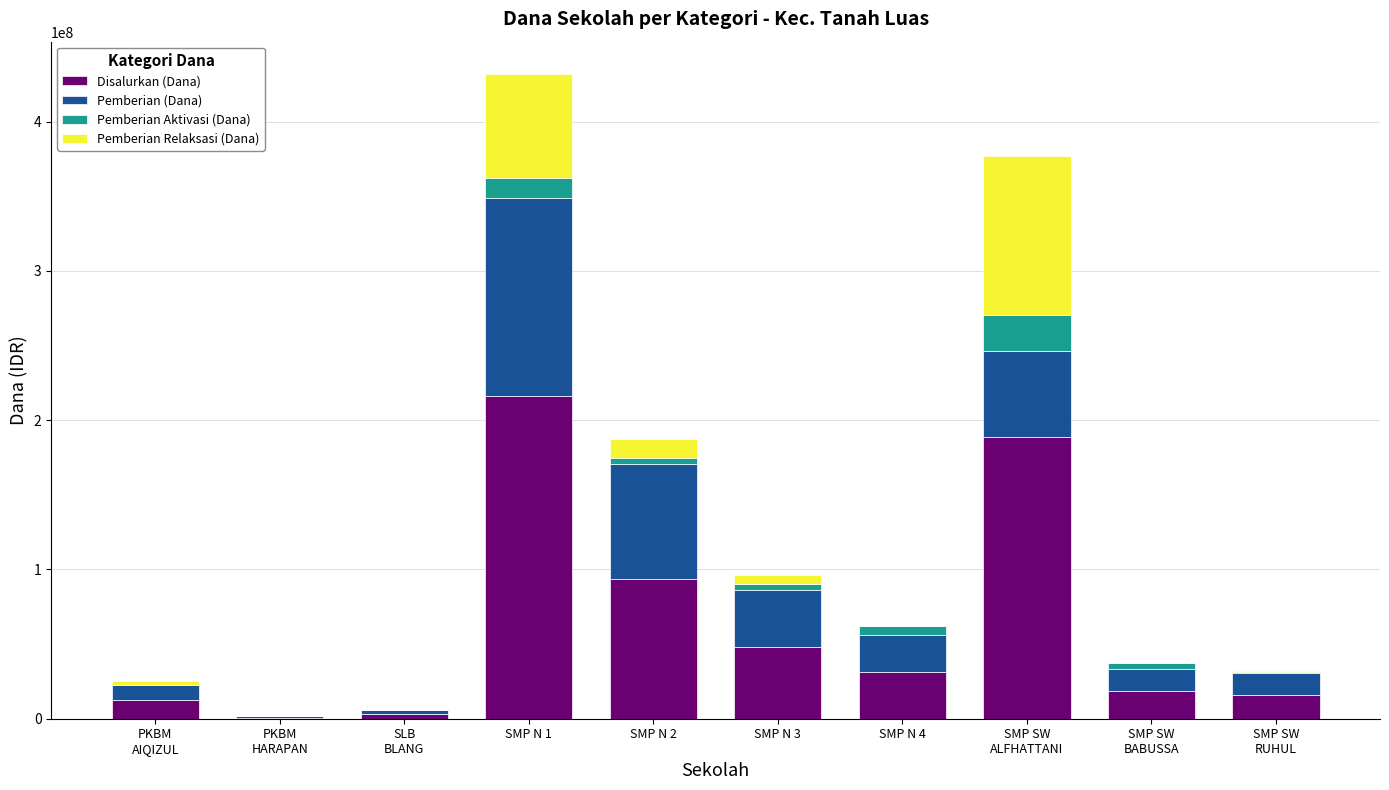

What are all the series names shown in the legend?

Disalurkan (Dana), Pemberian (Dana), Pemberian Aktivasi (Dana), Pemberian Relaksasi (Dana)